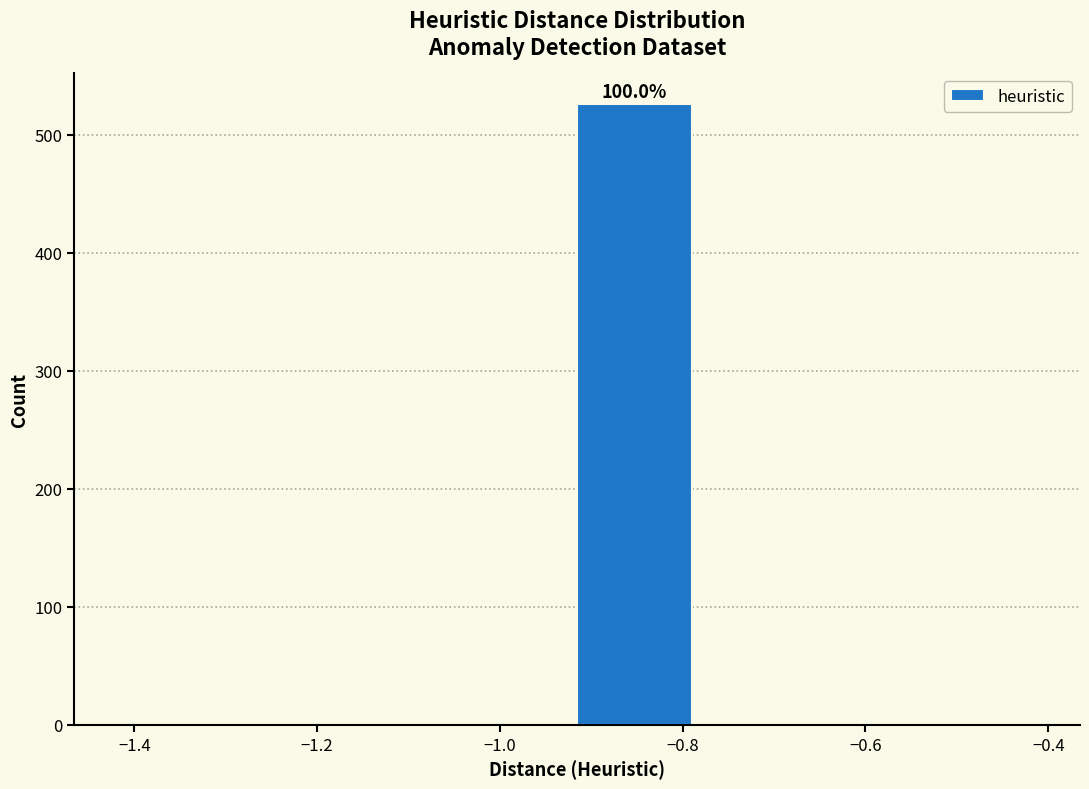

Which range on the x-axis has the tallest bar?

-0.92 to -0.80